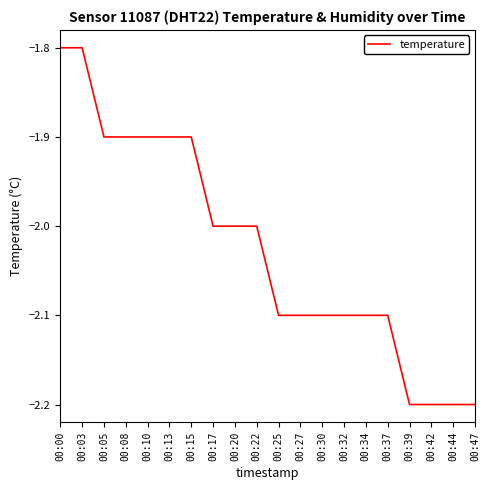

What is the change in value from 00:00 to 00:13?

-0.1